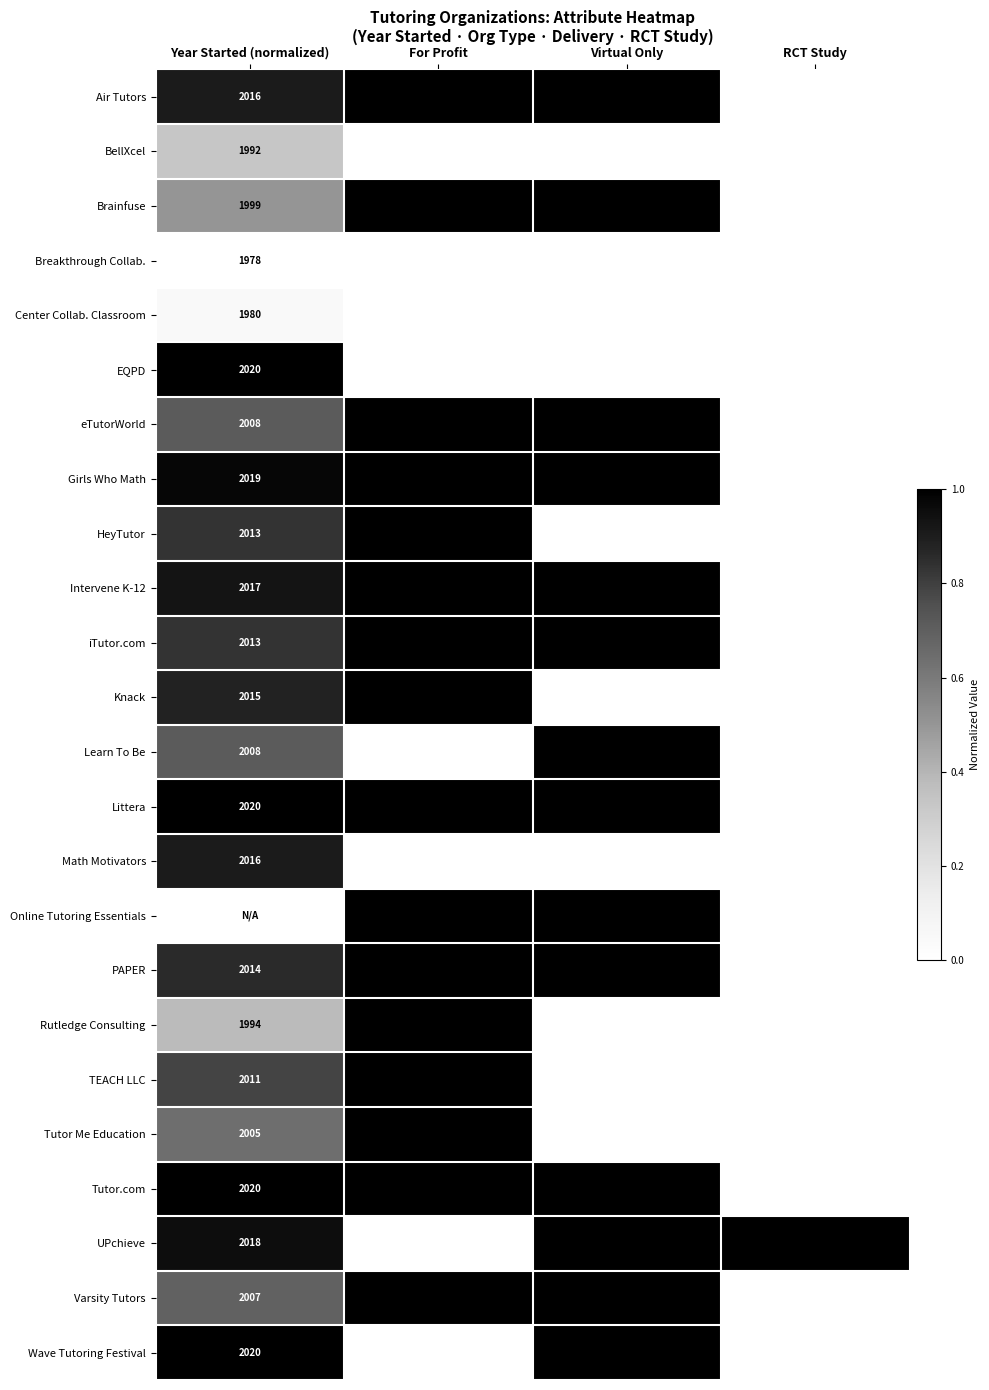

How many data points does each series have?

4